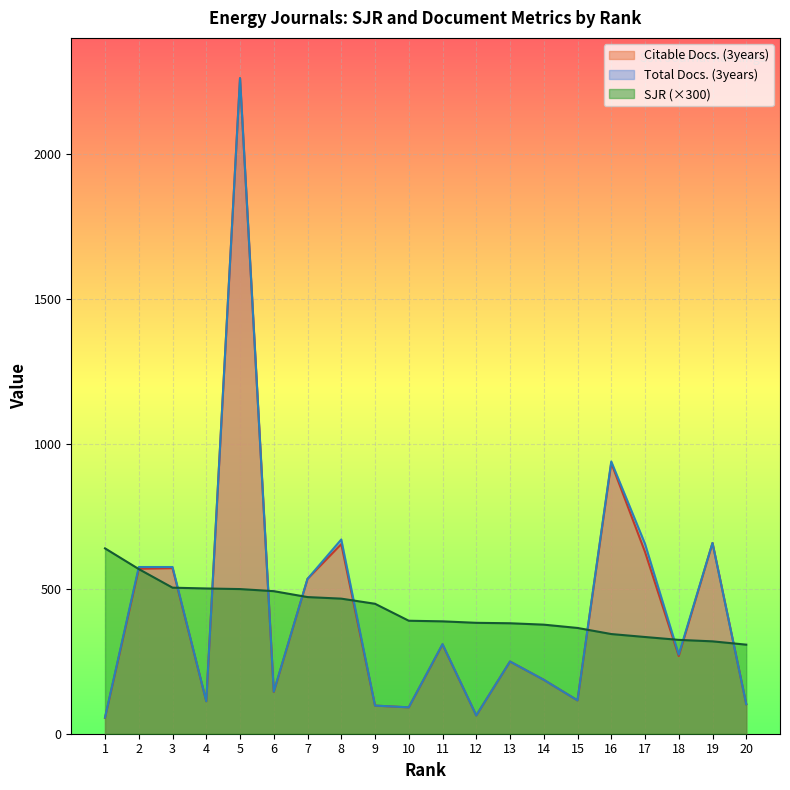

Does the chart display data point markers on the line(s)?

No